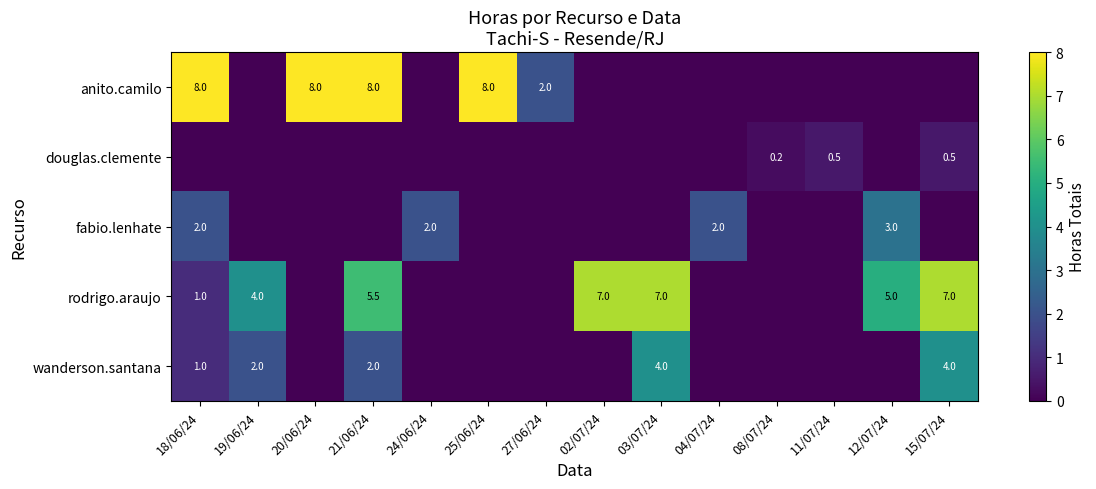

Which has a higher value, 08/07/24 or 19/06/24?

08/07/24